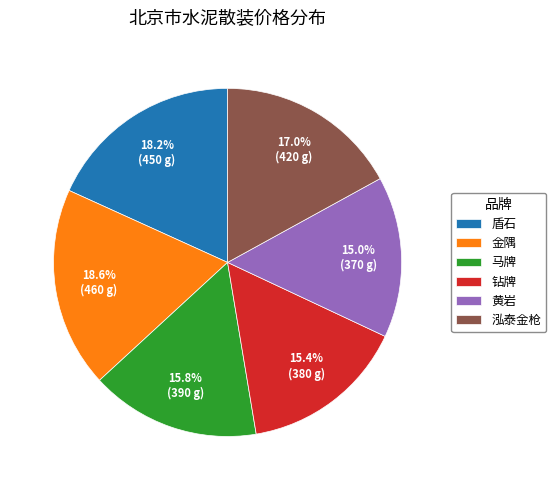

Is 泓泰金枪 the majority of the pie?

No